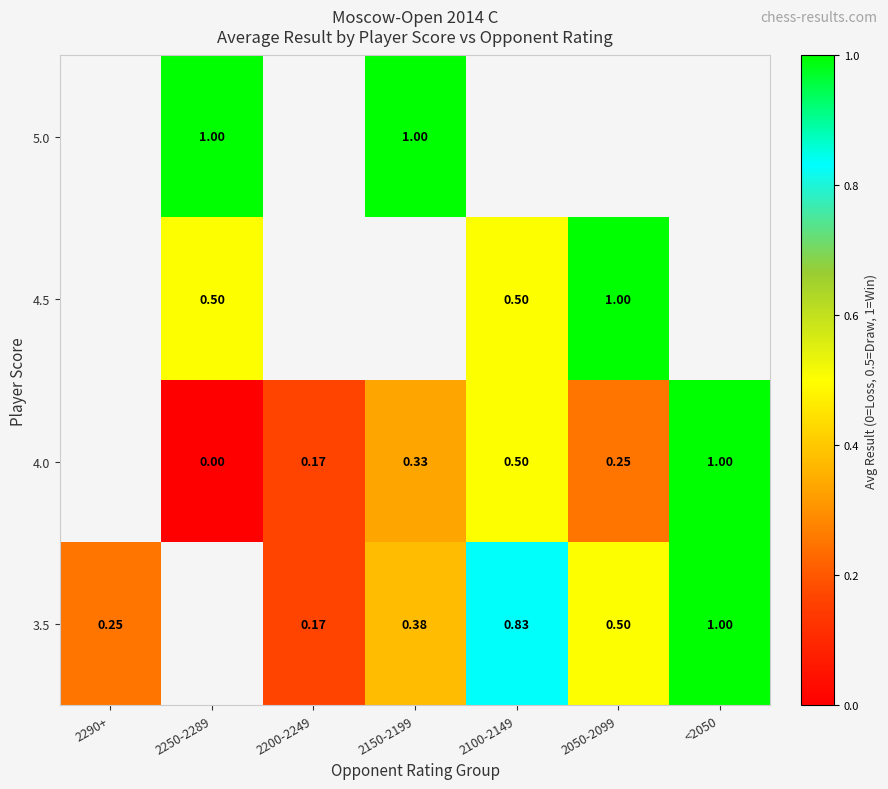

Which series has the largest range (max minus min)?

3.5